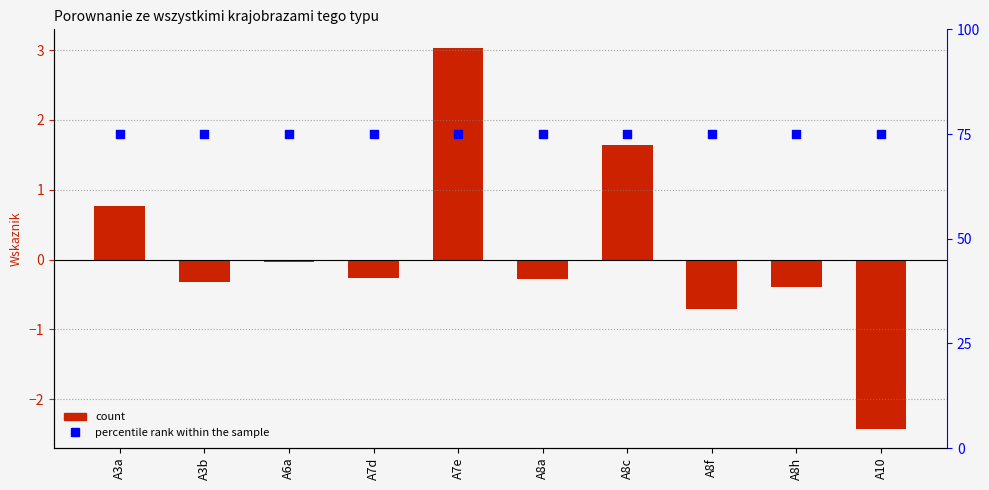

At how many categories does at least one series exceed 30?

10